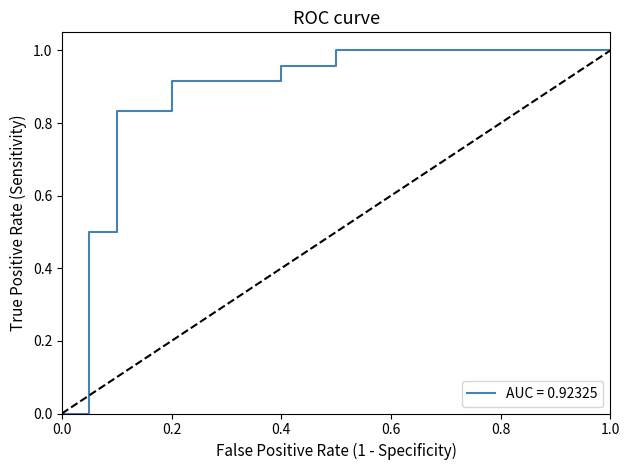

What is the value of the 5th point from the left?

0.8